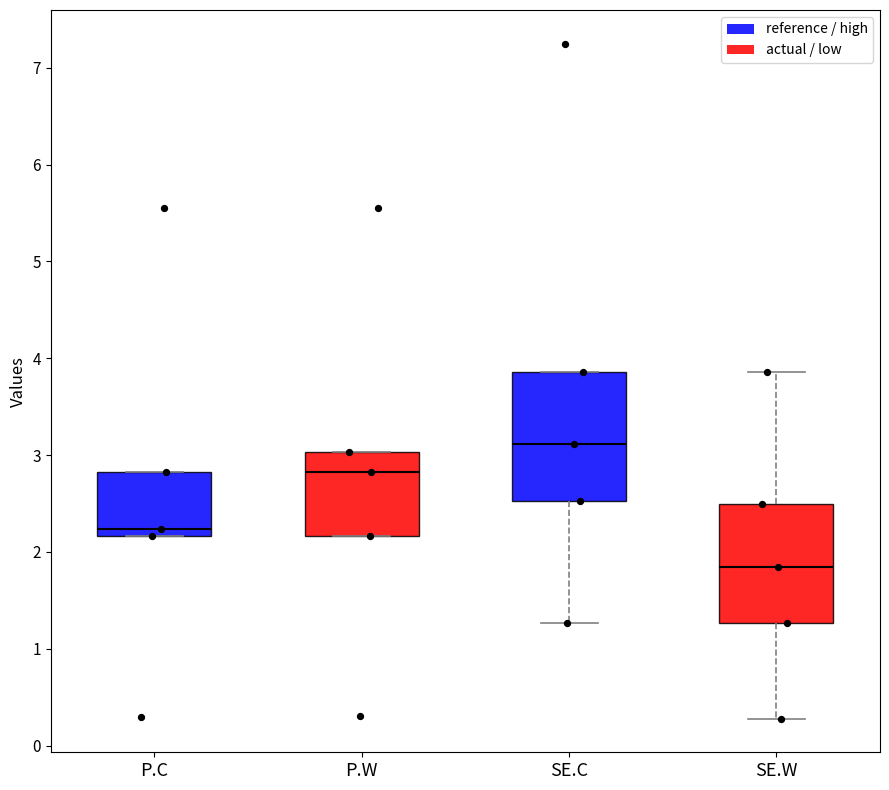

Where does the lower whisker of the box for SE.W end on the y-axis? The values are not printed on the chart, so give them approximately, as read against the axis.

0.3